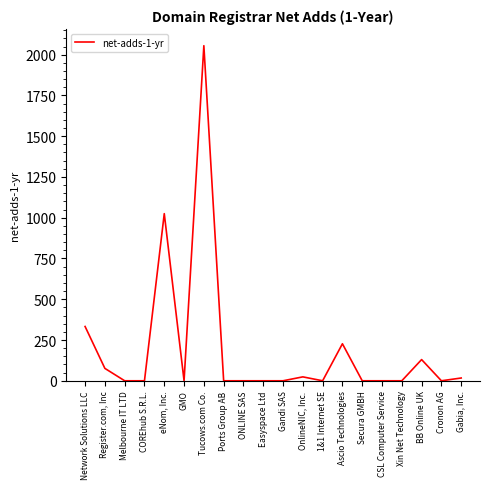

How many values exceed 0?

8